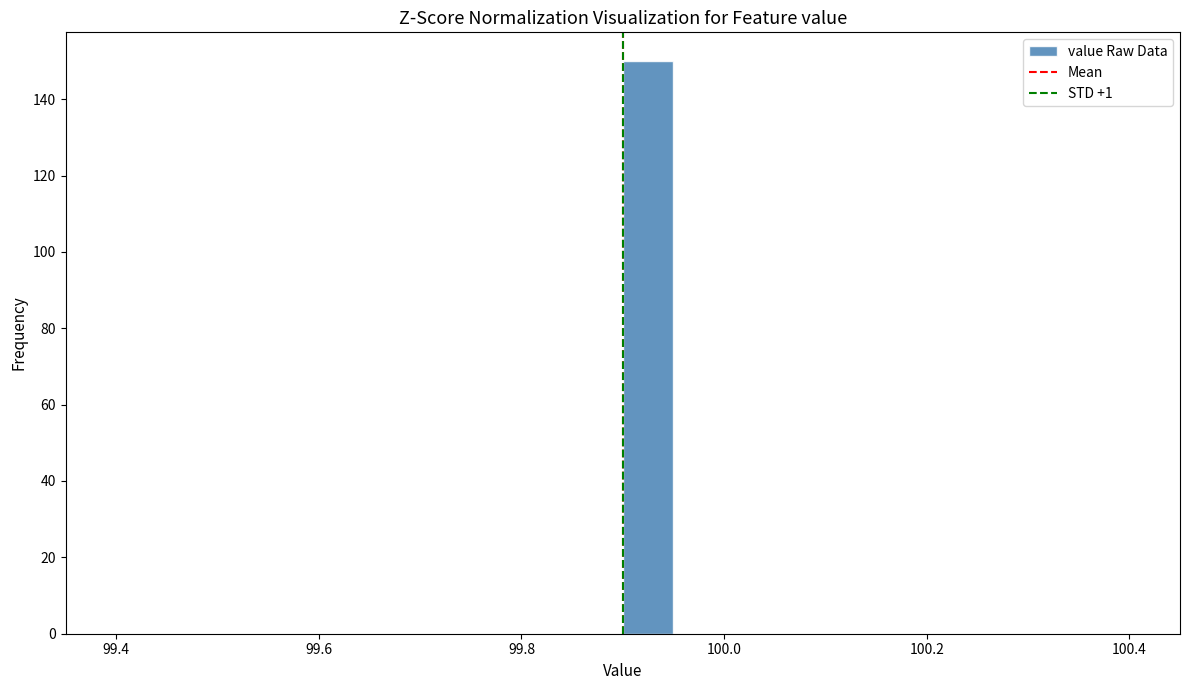

Around what value on the x-axis is the tallest bar? Give the approximate position of its centre, as read against the axis.

99.92